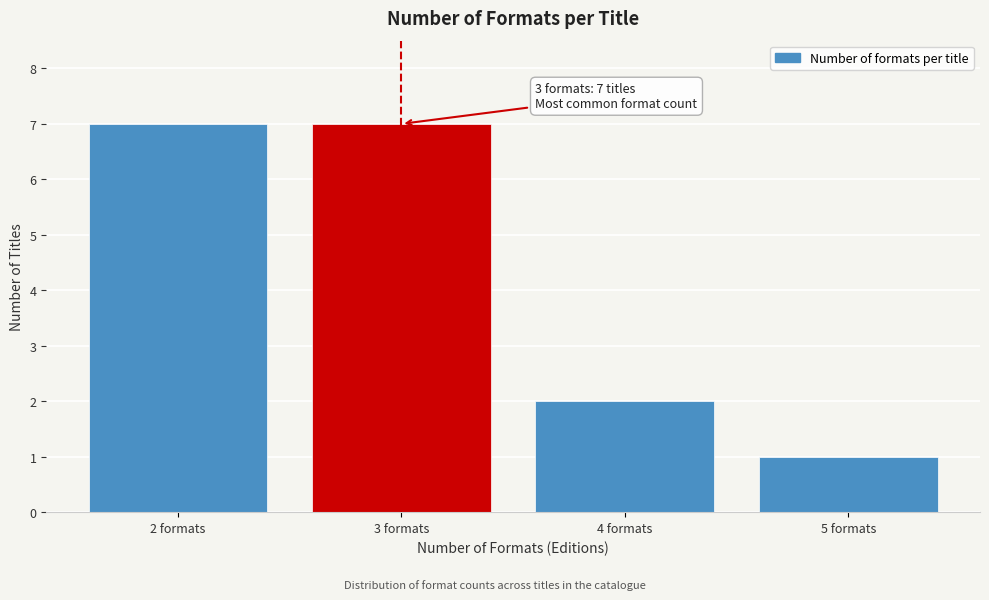

Reading left to right, transcribe all the data shown in this chart.

7	7	2	1